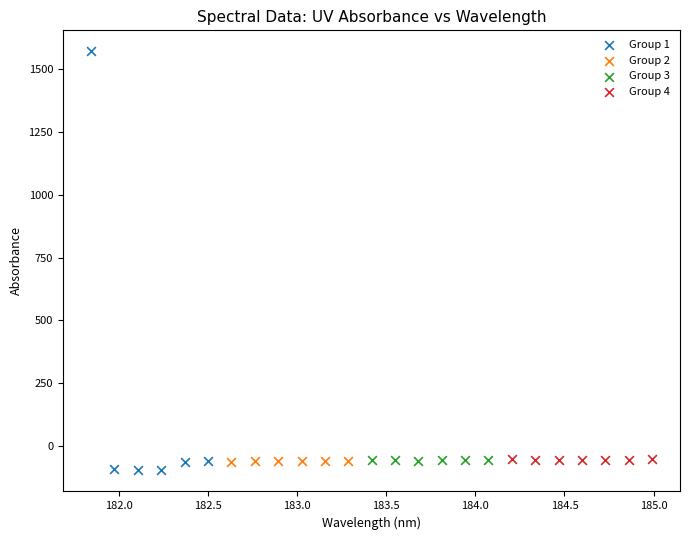

Which series has the widest spread of Y values?

Group 1